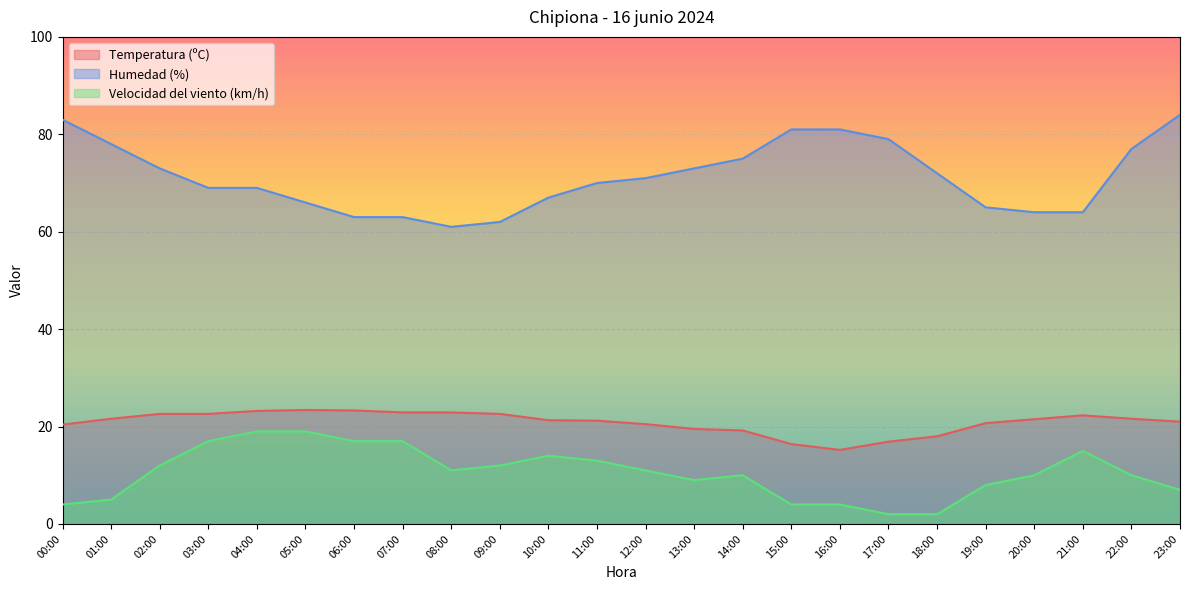

What are all the series names shown in the legend?

Temperatura (ºC), Humedad (%), Velocidad del viento (km/h)